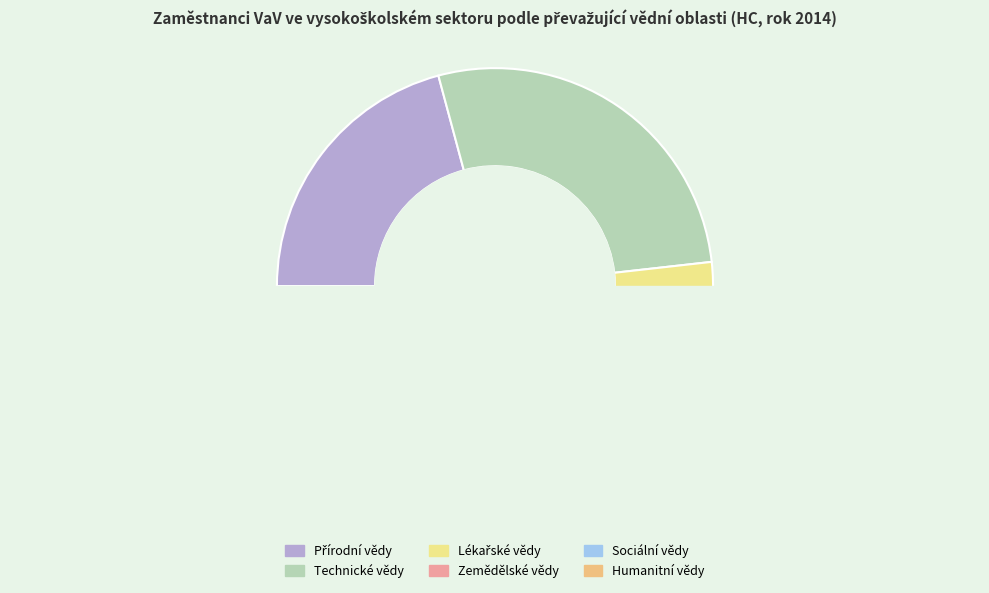

Is it true that Humanitní vědy is 1% of the pie?

False